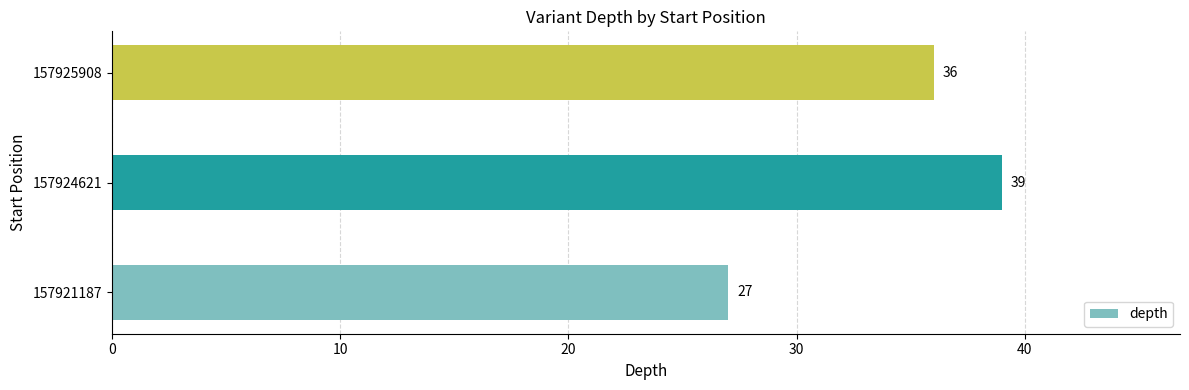

Count the number of data series in this chart.

1